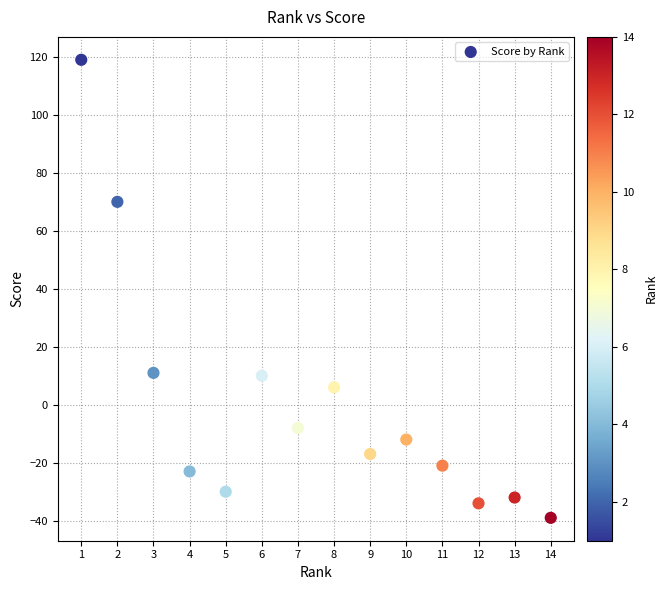

What is the range of Y values (max minus min)?

158